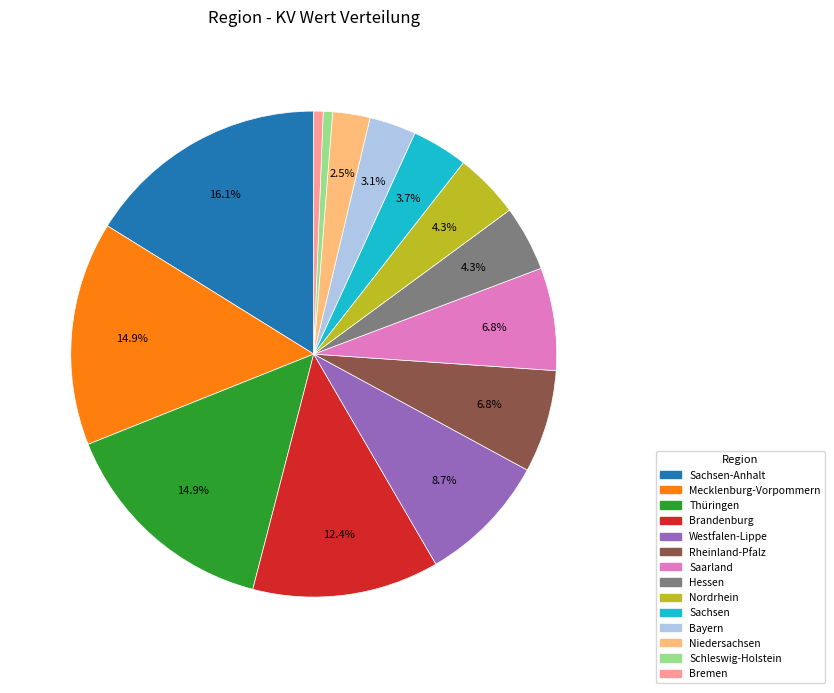

To the nearest percent, what is the combined percentage of Hessen and Bremen?

5%